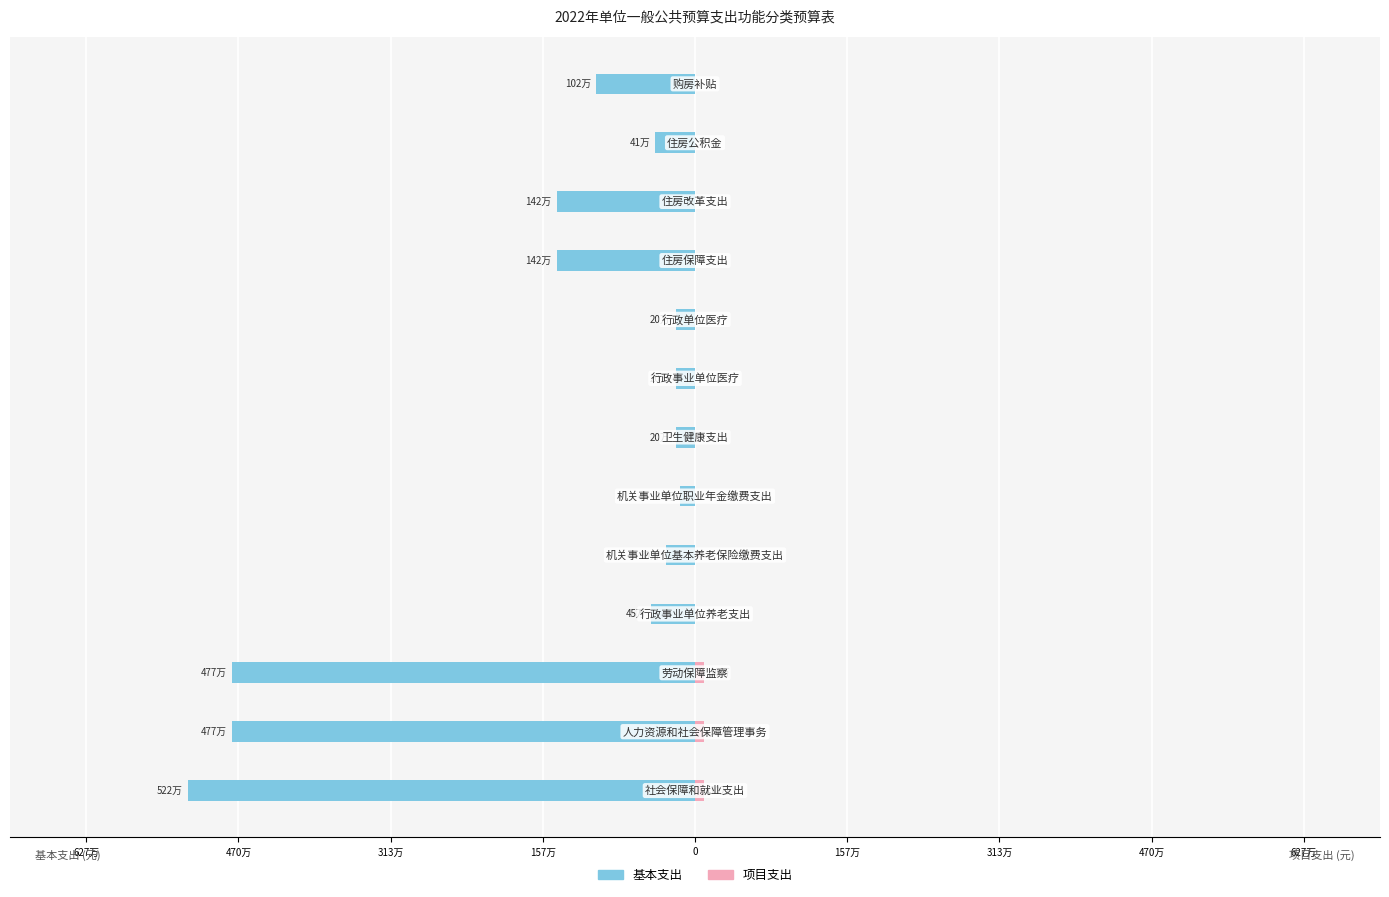

True or false: 项目支出 has a value of 62858 at 157万.

False